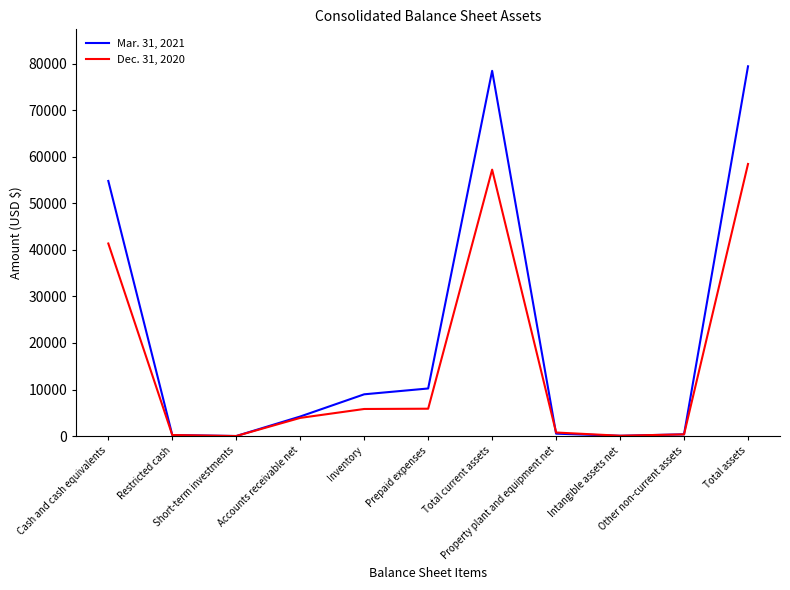

Read the Mar. 31, 2021 value at Total assets, to the nearest 50.

79400